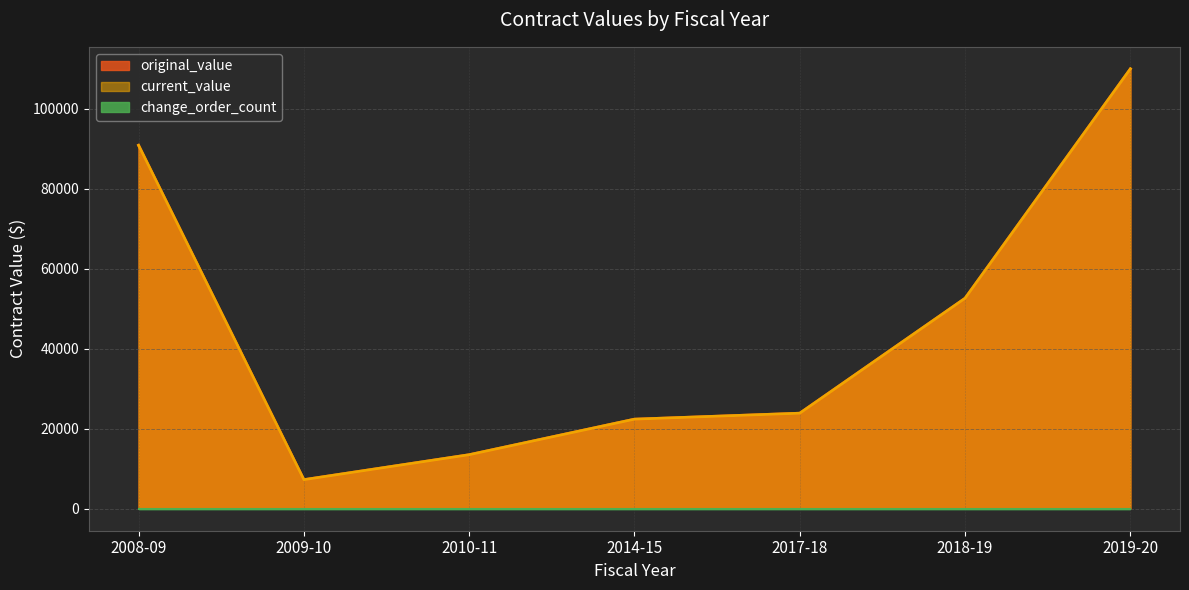

Where is the first local minimum for current_value?

2009-10